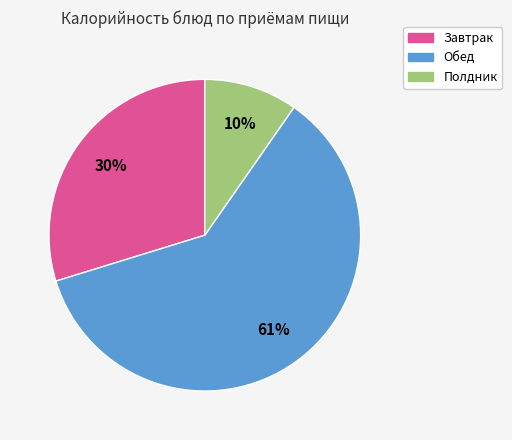

Does any single category account for the majority?

Yes